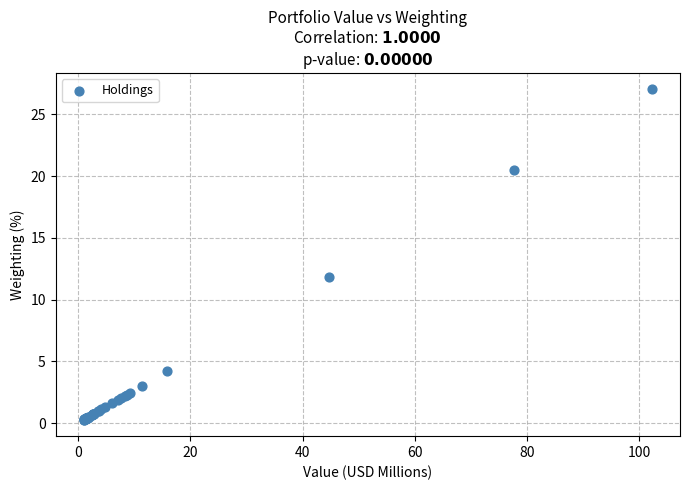

What Y value in the scatter plot is closest to 13?

11.8